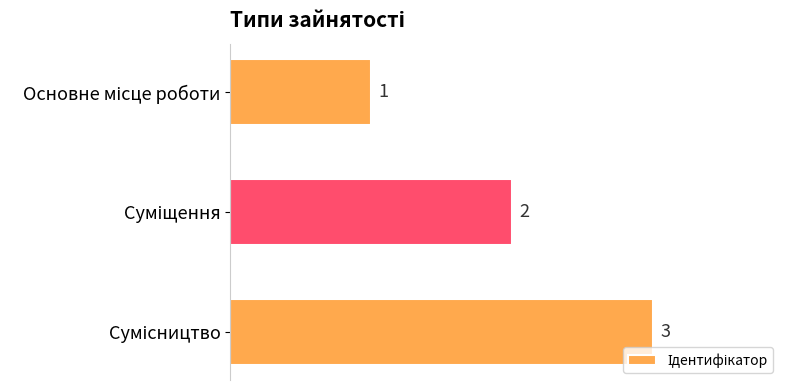

What is the greatest value displayed?

3